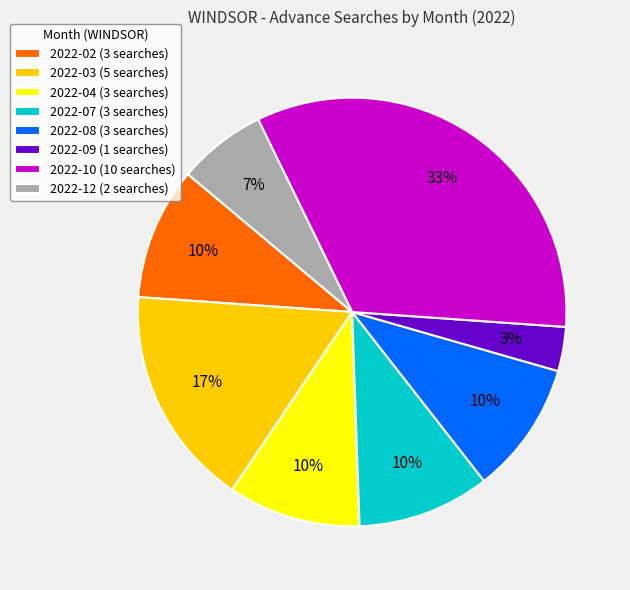

Is there any slice that represents more than half of the pie?

No